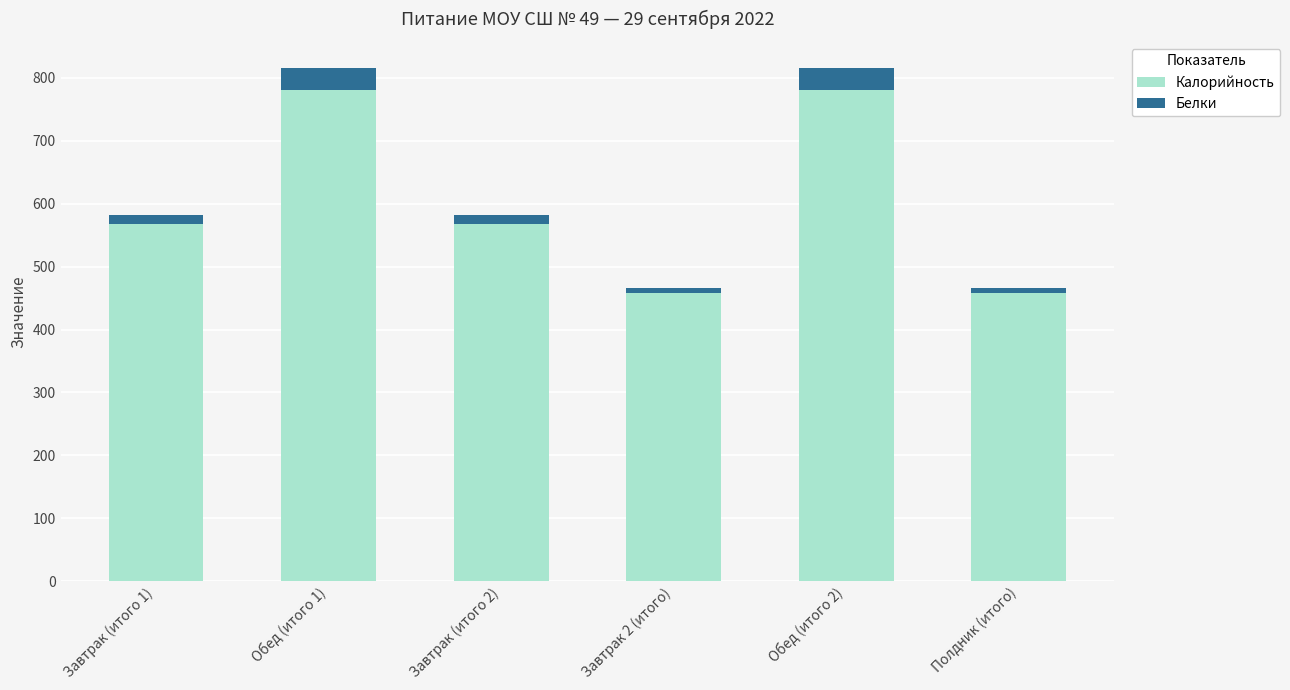

What is the highest value of the Калорийность series?

781.4